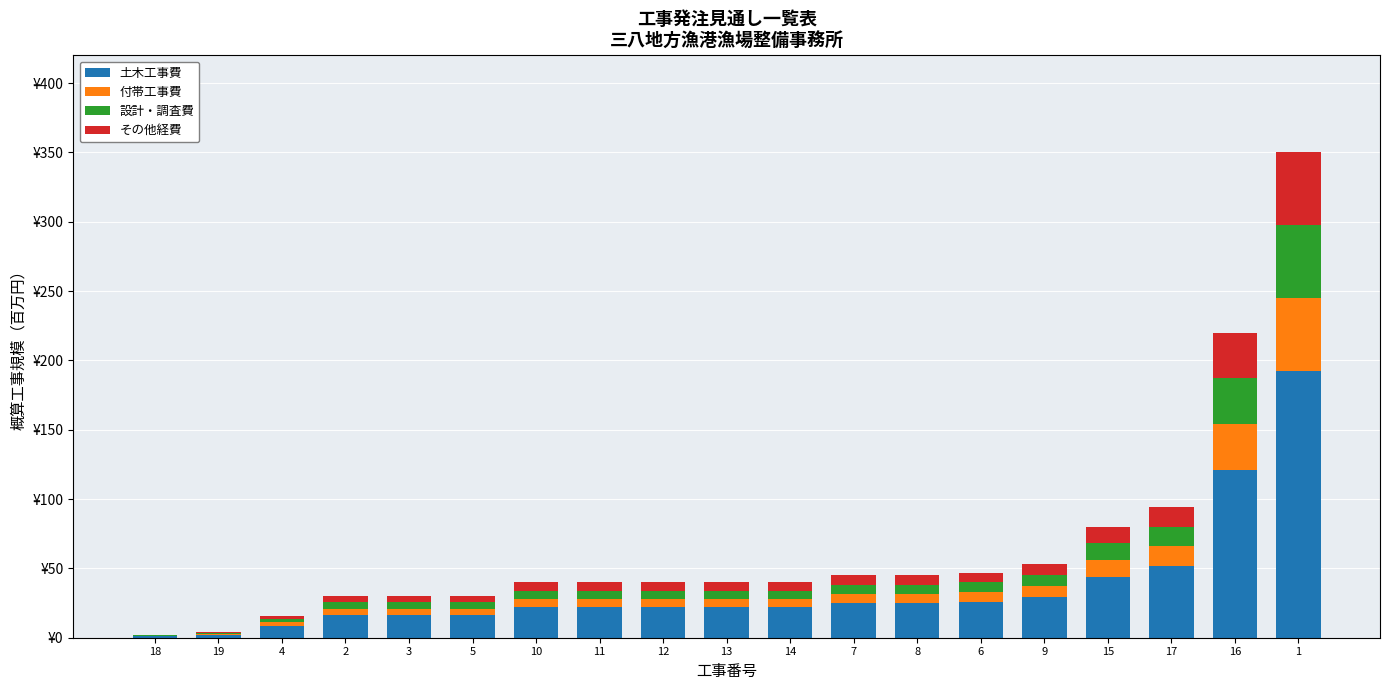

Which series has the largest range (max minus min)?

土木工事費